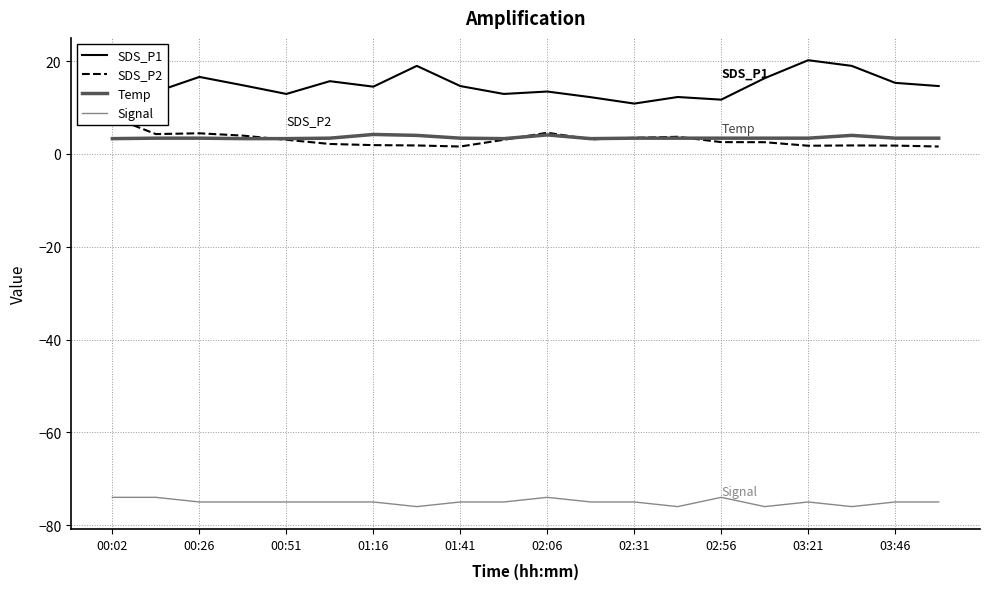

What are all the series names shown in the legend?

SDS_P1, SDS_P2, Temp, Signal